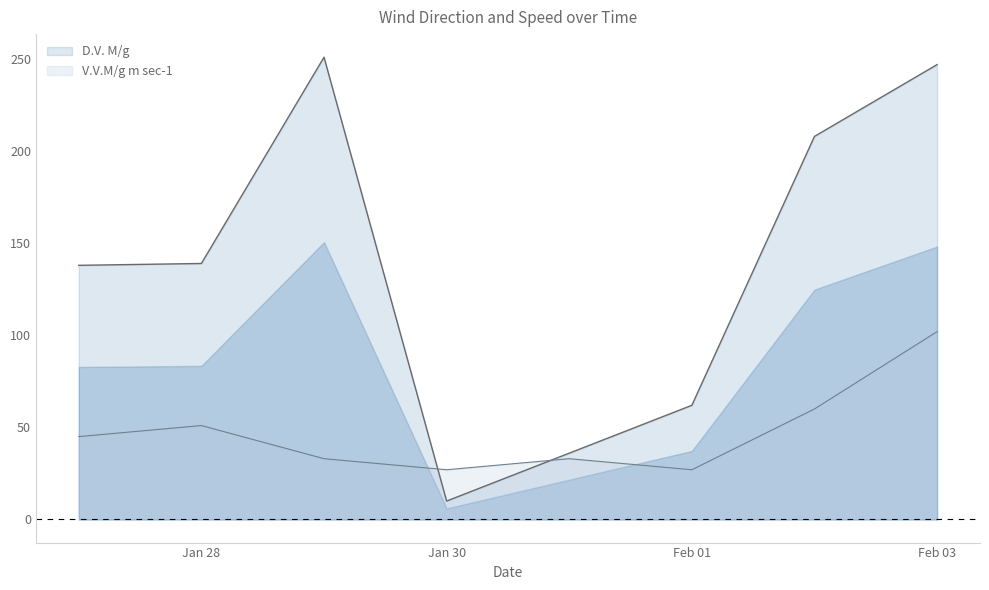

At which label is D.V. M/g closest to 130?

2009-01-27